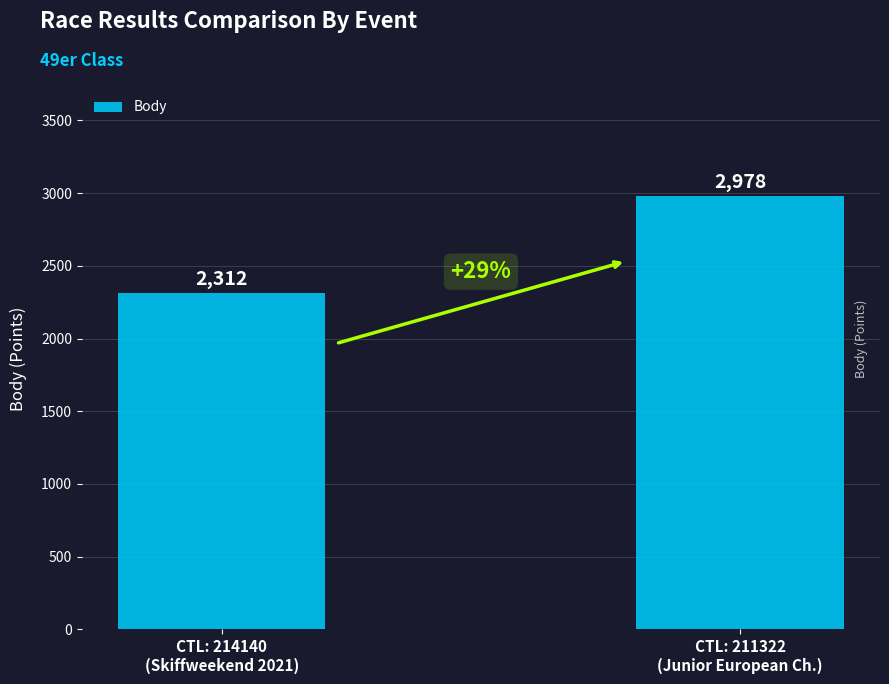

Reading right to left, what are all the values shown in this chart?

2978	2312